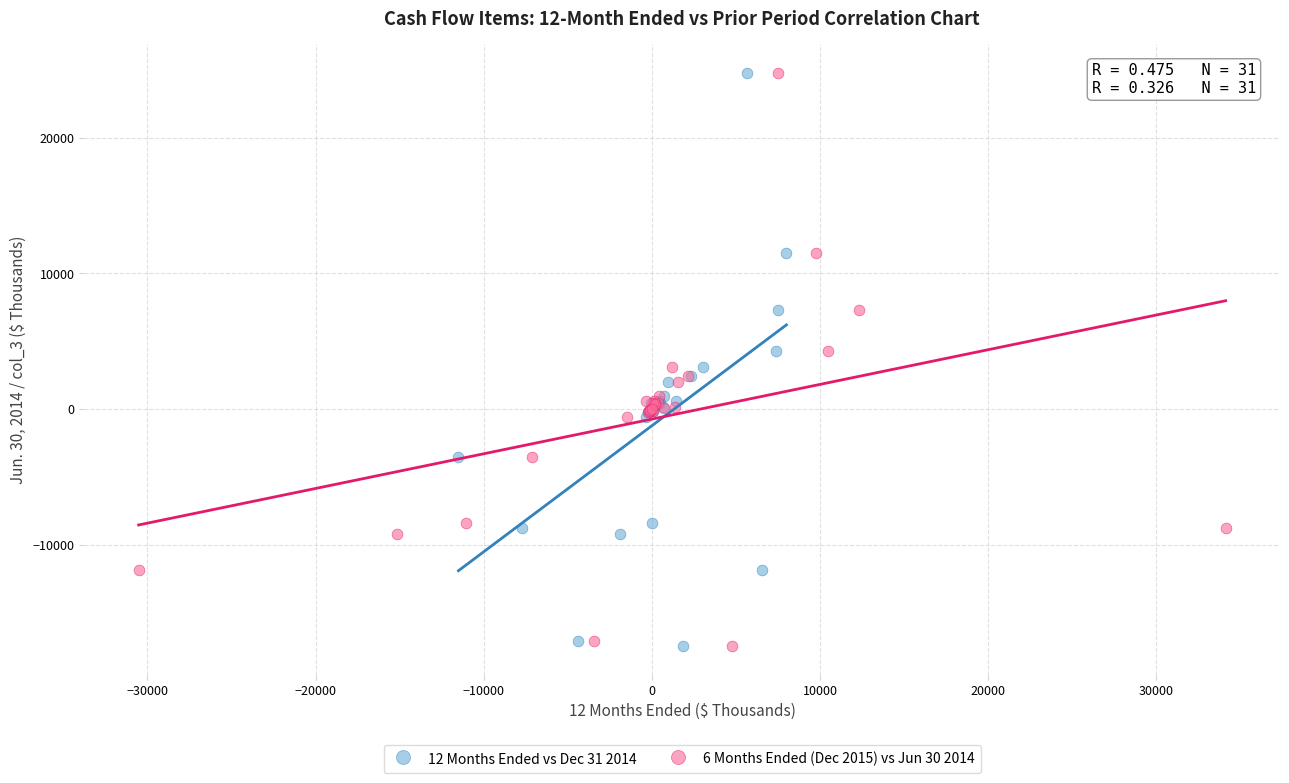

What are all the series names shown in the legend?

12 Months Ended vs Dec 31 2014, 6 Months Ended (Dec 2015) vs Jun 30 2014